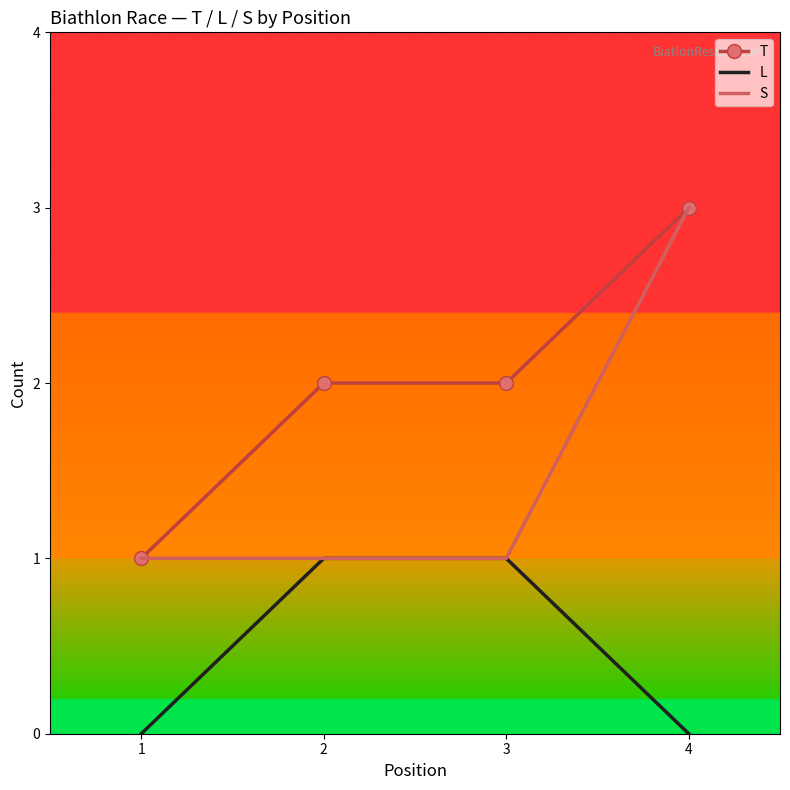

The value of S at 1 is 0. True or false?

False